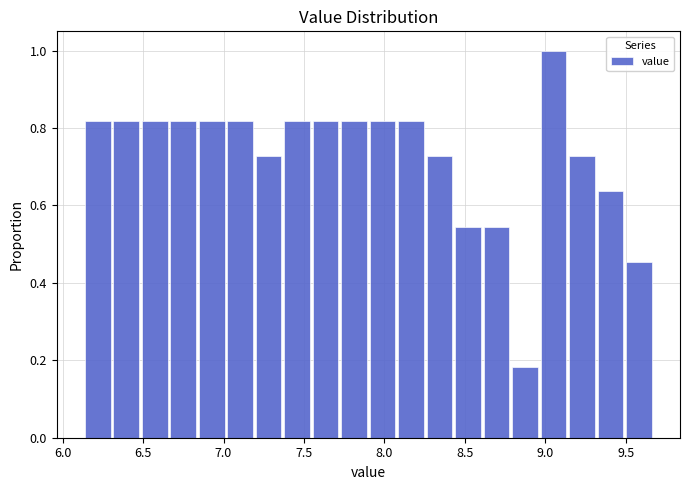

Around what value on the x-axis is the tallest bar? Give the approximate position of its centre, as read against the axis.

9.05